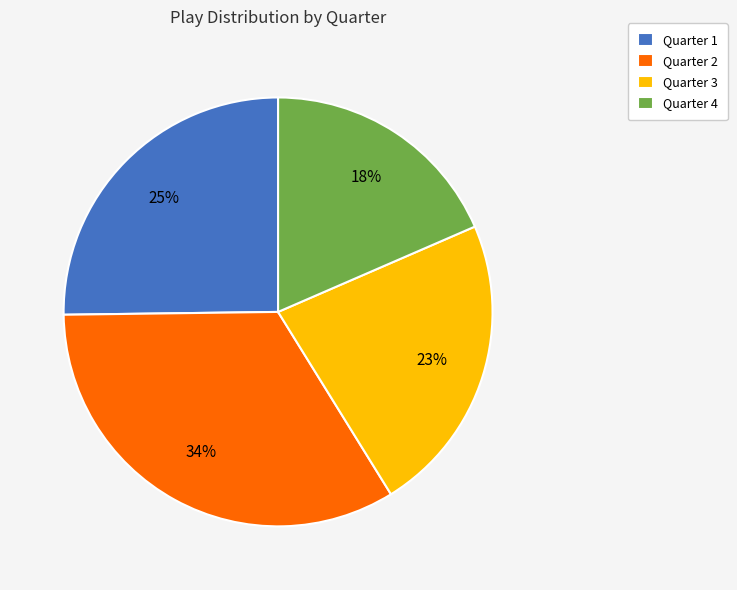

What is the largest slice in the pie chart?

Quarter 2